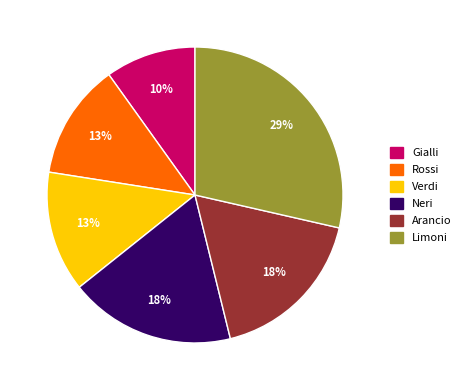

Combined, do Limoni and Verdi account for over 50%?

No